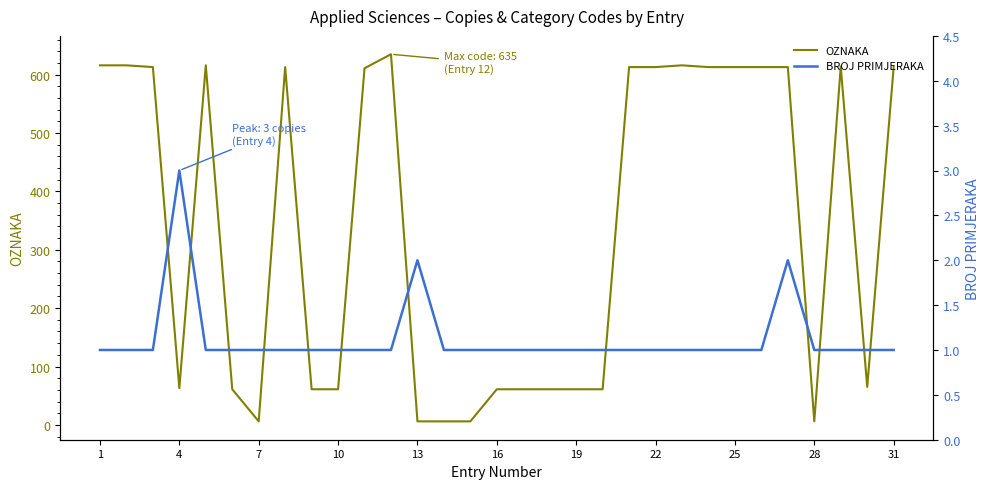

At which category does the chart reach its minimum across all series?

1